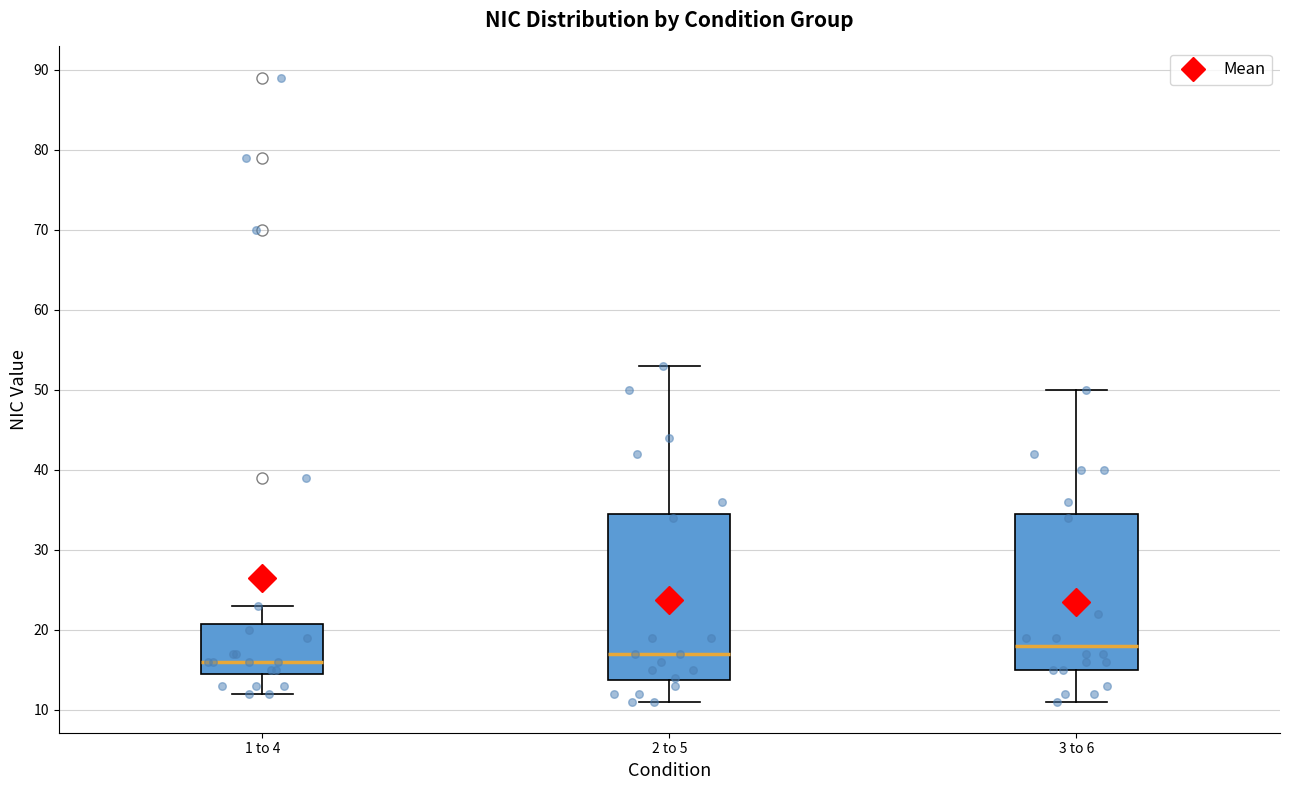

Which box's median line is the highest?

3 to 6